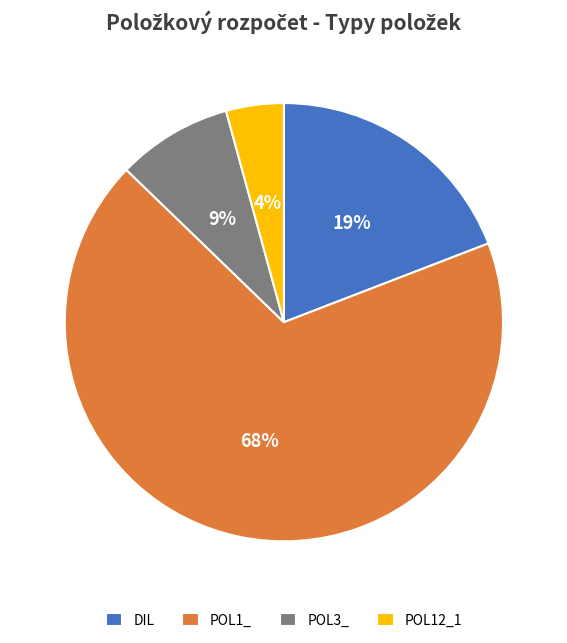

The DIL slice represents 19% of the pie. True or false?

True